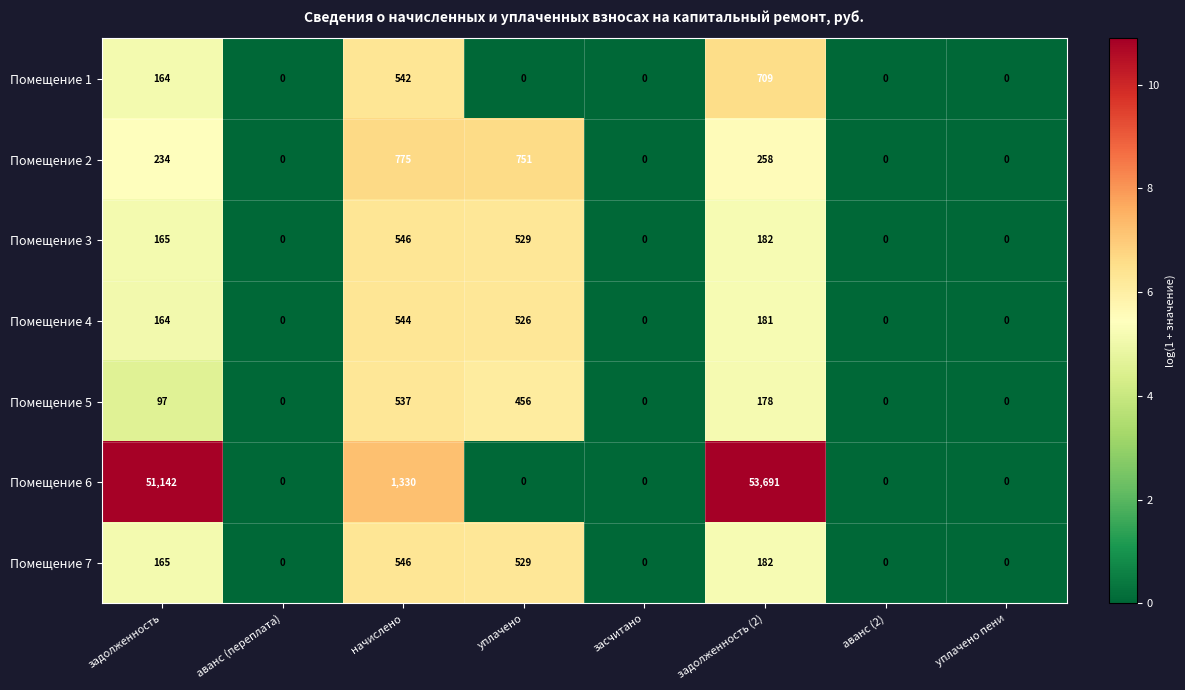

What is the difference between the highest and lowest values at уплачено?

751